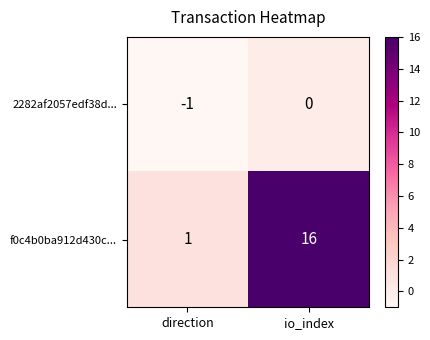

Which series has the largest range (max minus min)?

f0c4b0ba912d430c...